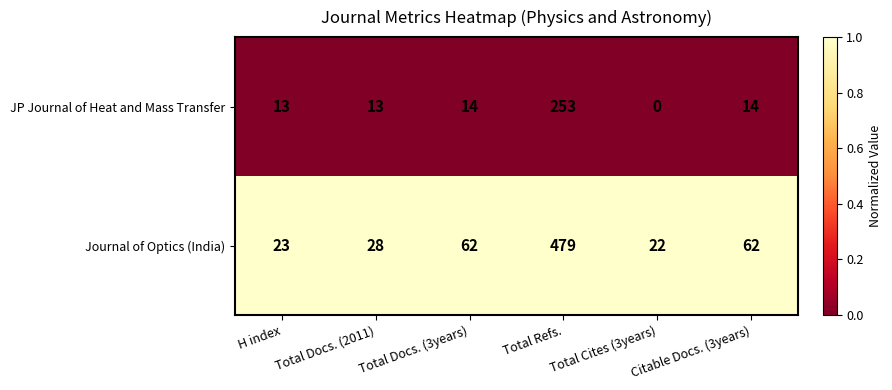

What is the total value across all series at Total Refs.?

732